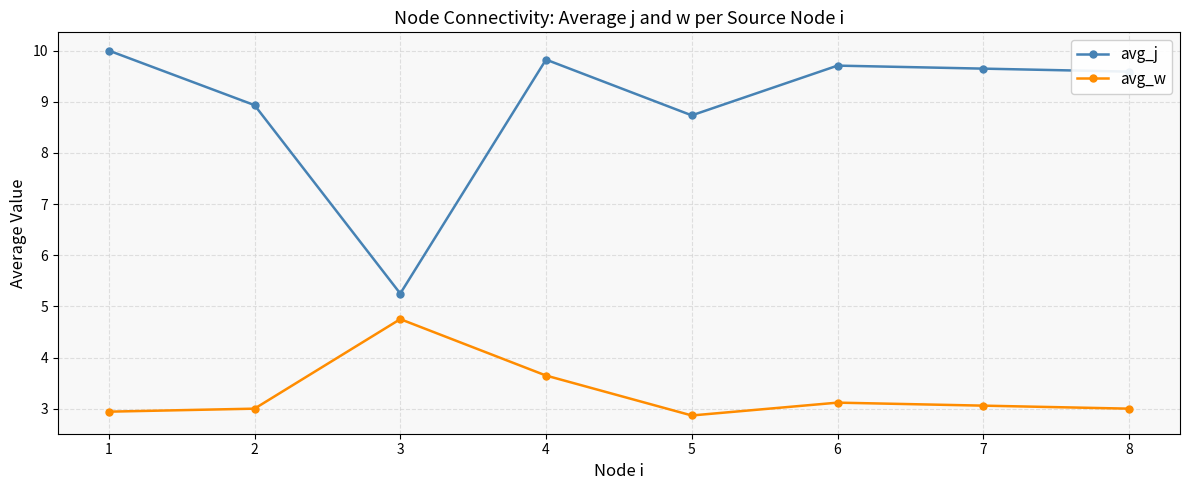

How many series are shown in this chart?

2